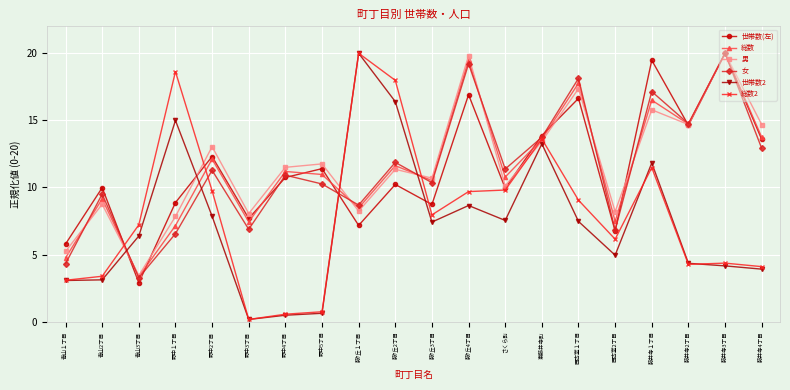

Which series has the largest range (max minus min)?

世帯数2